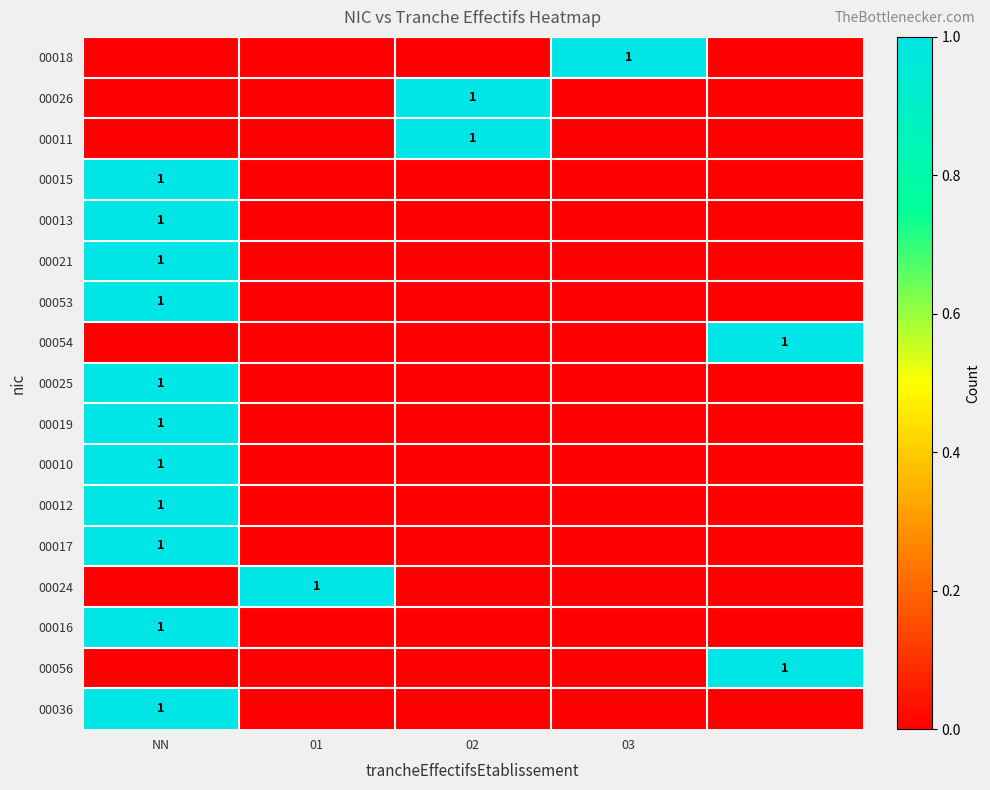

The value of 00053 at NN is 1. True or false?

True